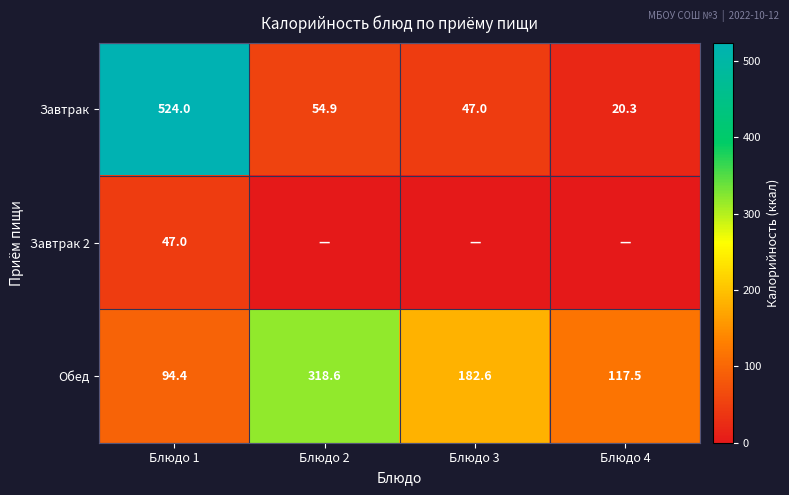

What is the difference between the maximum and minimum values in the Обед series?

224.2